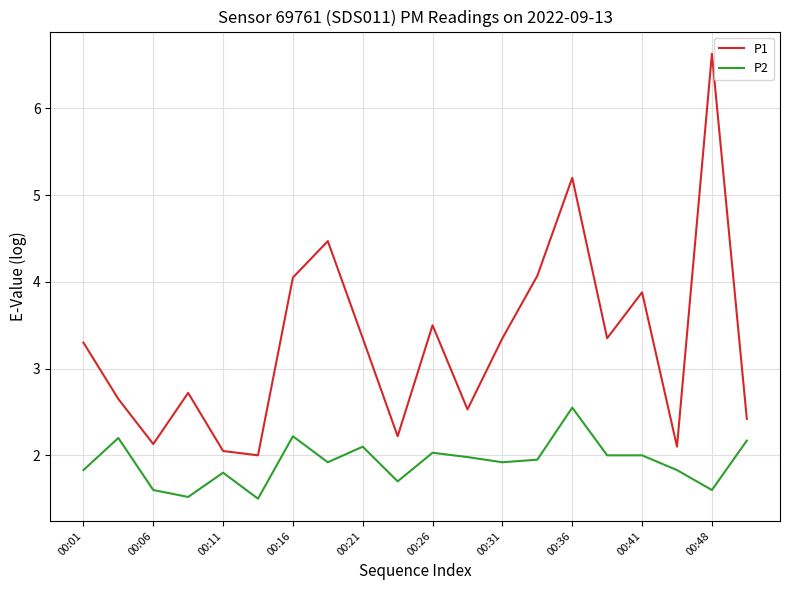

Which series has the largest total across all categories?

P1